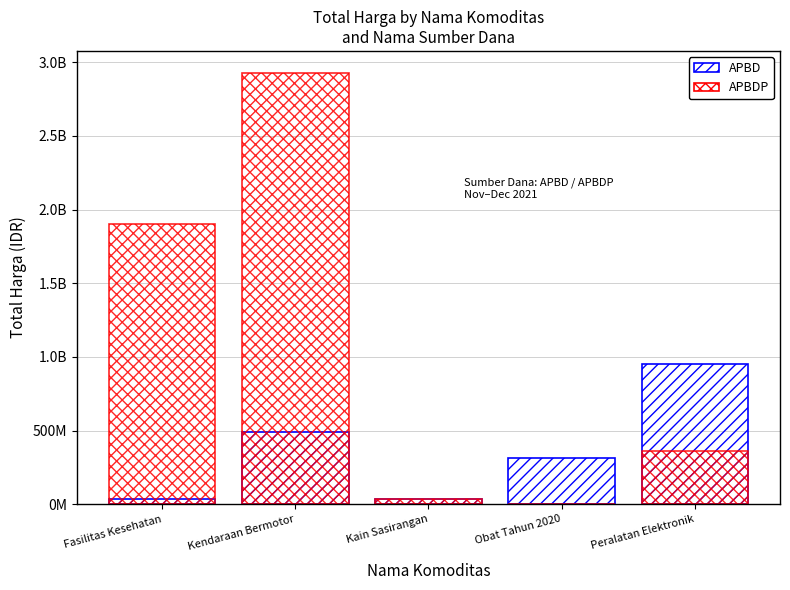

What is the value of the APBD bar at the 4th from the left?

312553910